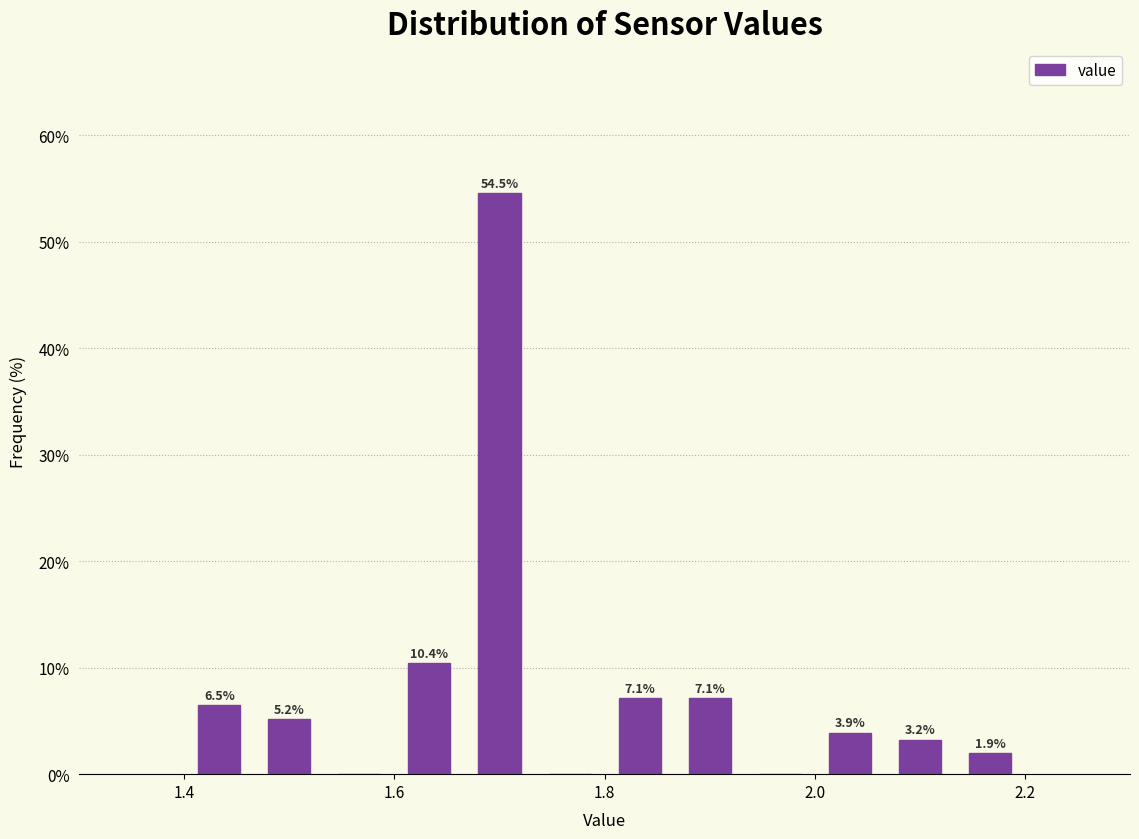

Around what value on the x-axis is the tallest bar? Give the approximate position of its centre, as read against the axis.

1.70